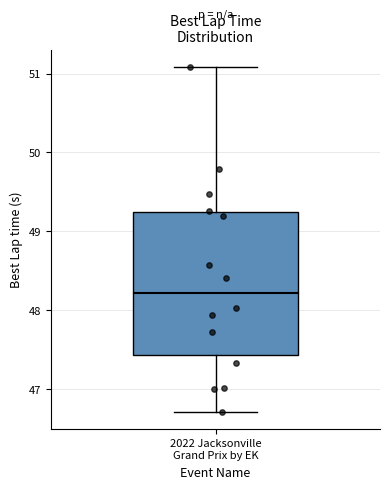

Where does the upper whisker of the box for 2022 Jacksonville Grand Prix by EK end on the y-axis? The values are not printed on the chart, so give them approximately, as read against the axis.

51.1